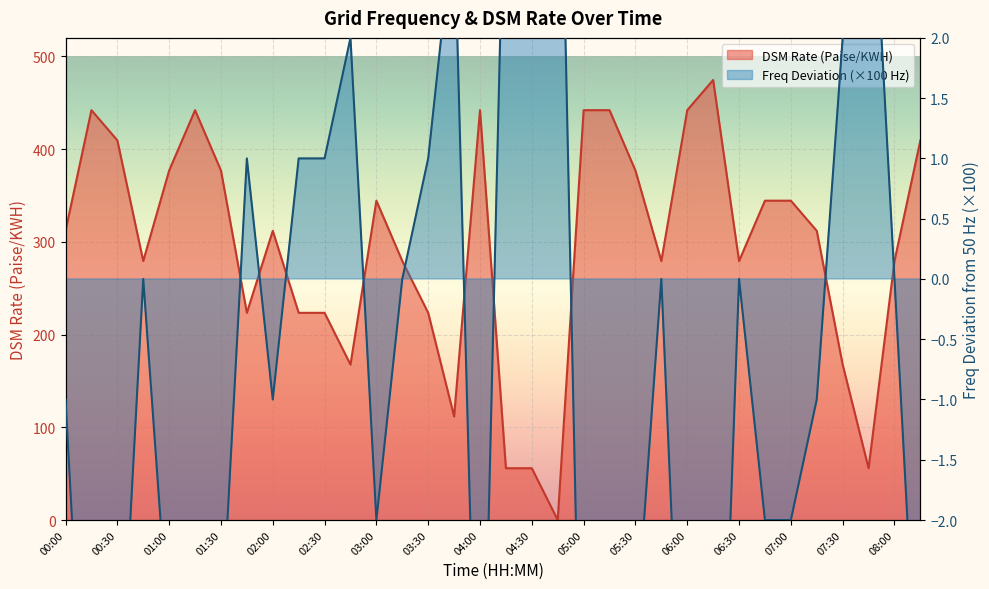

The value of Av Freq (Hz) at 04:30 is 6.7. True or false?

False